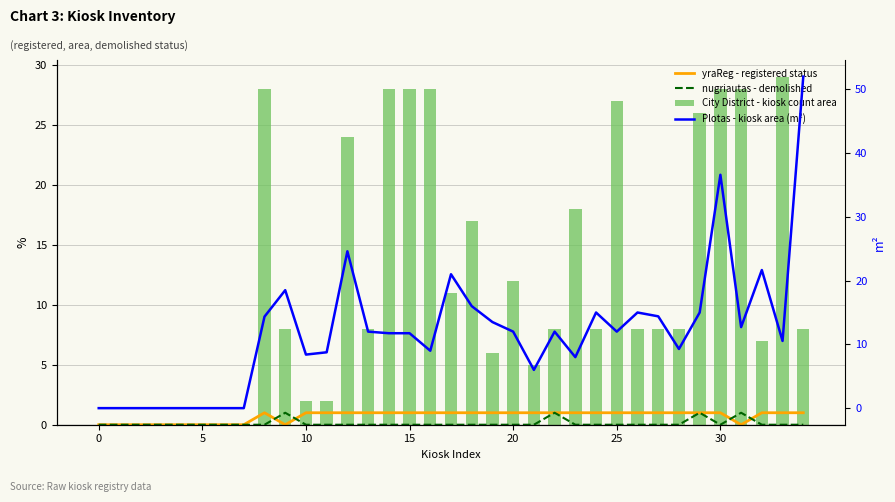

What is the sum of all City District - kiosk count area values?

418.0